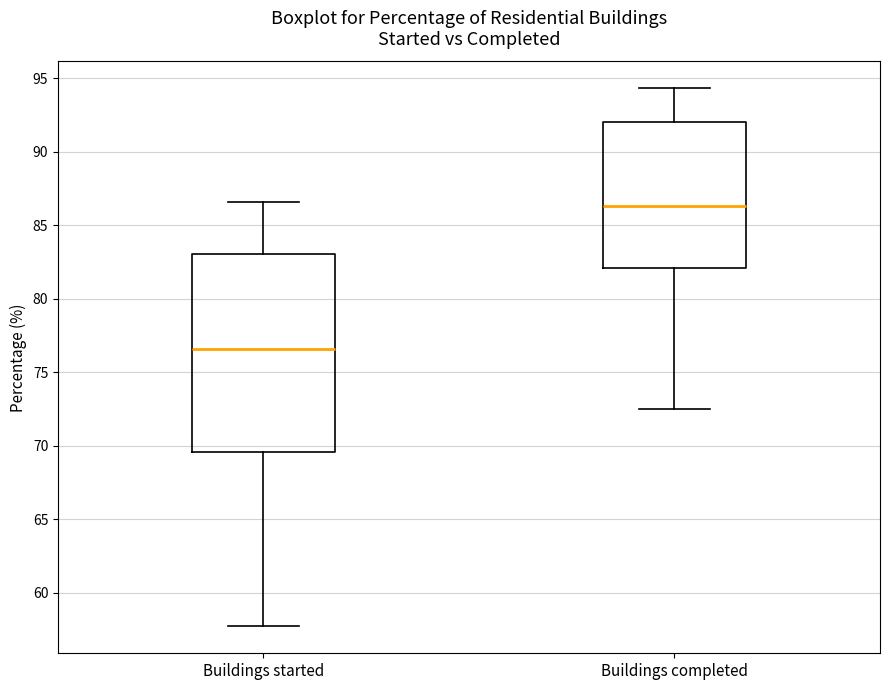

Comparing the boxes themselves (not the whiskers), which one is the tallest?

Buildings started